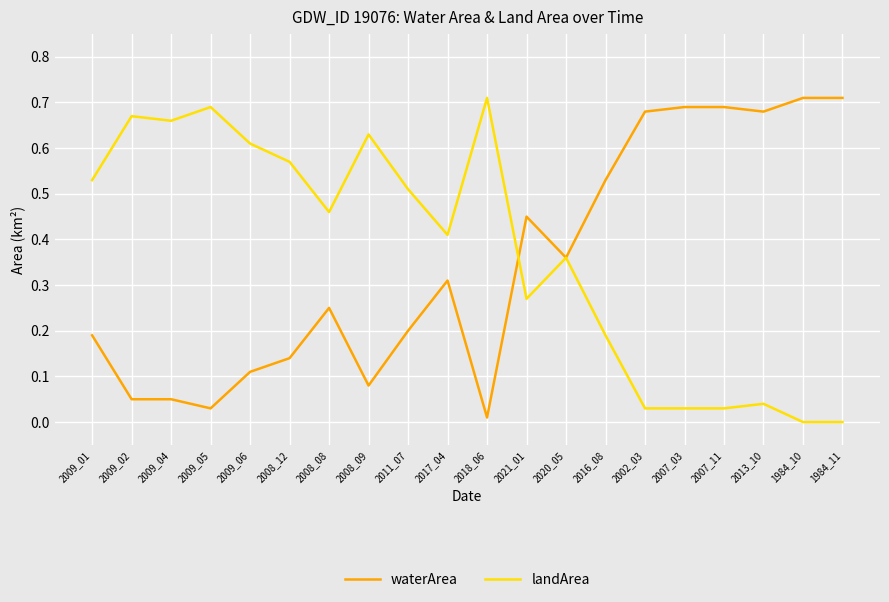

Which category has the lowest value in the waterArea series?

2018_06